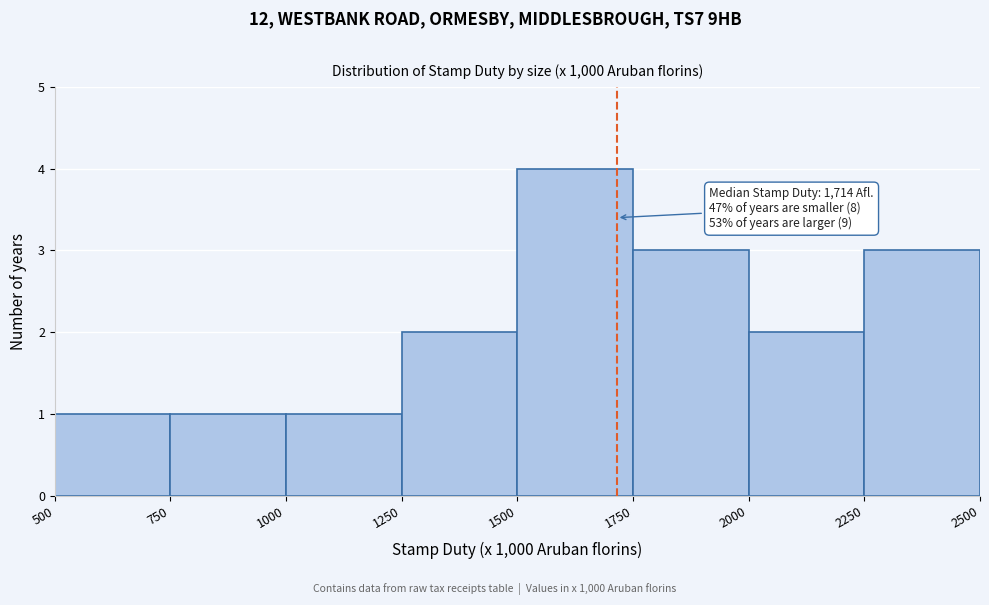

Which range on the x-axis has the tallest bar?

1500 to 1750